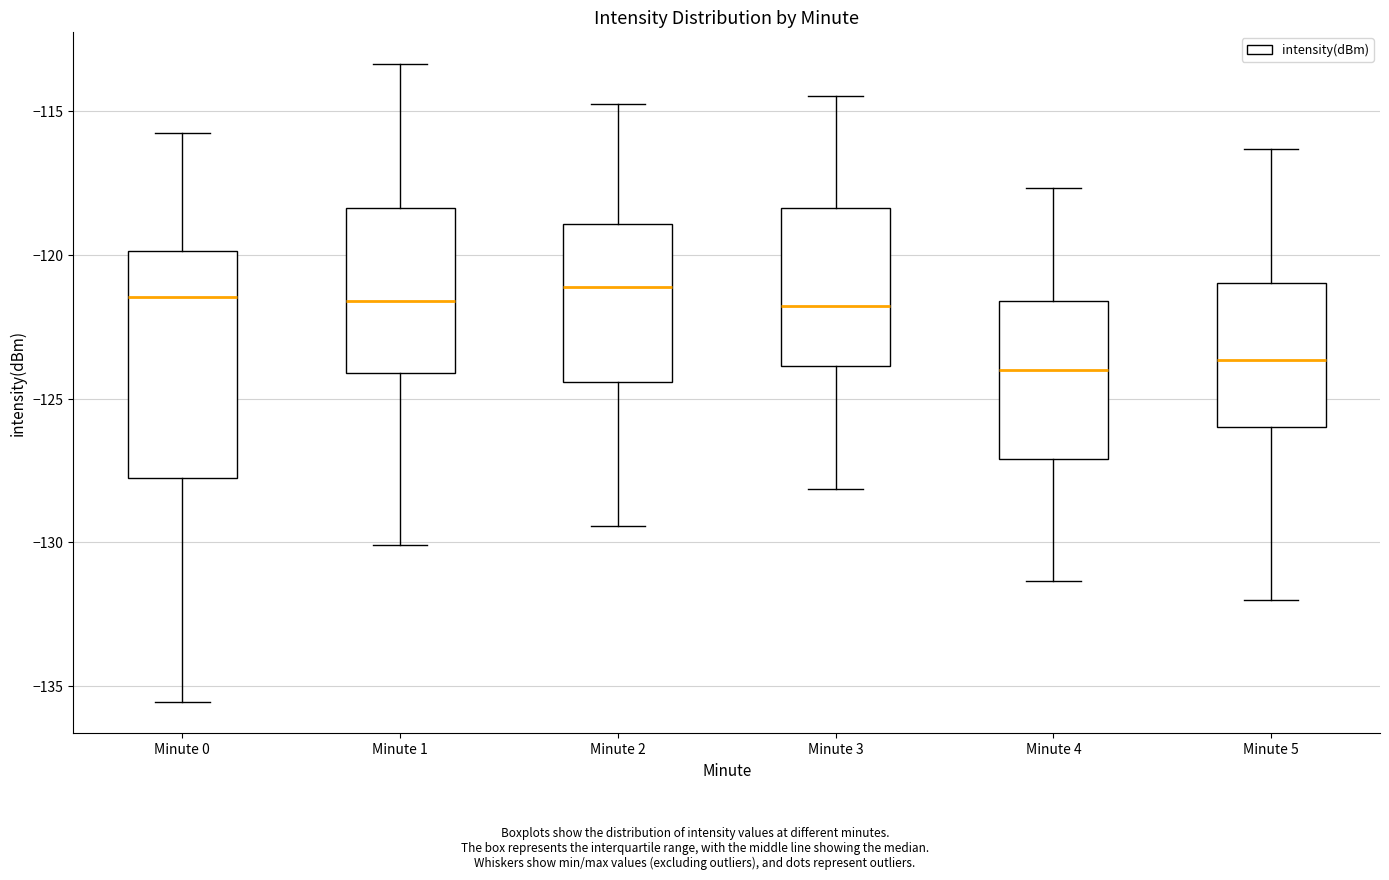

Where does the median line of the box for Minute 0 sit on the y-axis? The values are not printed on the chart, so give them approximately, as read against the axis.

-121.5